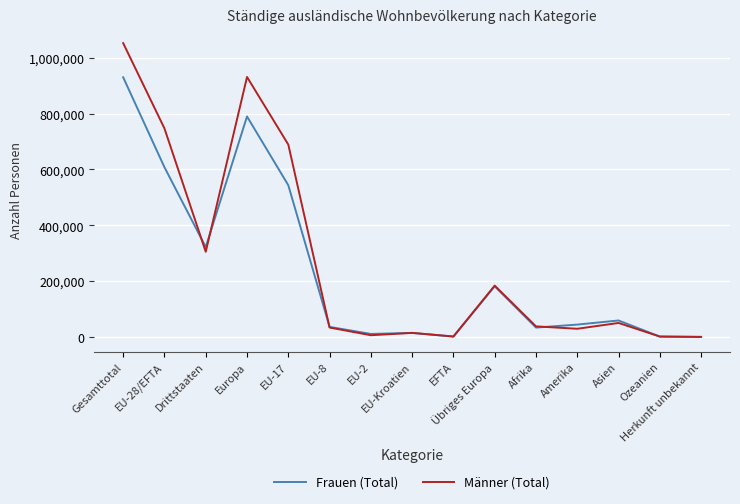

What is the total value across all series at Übriges Europa?

365890